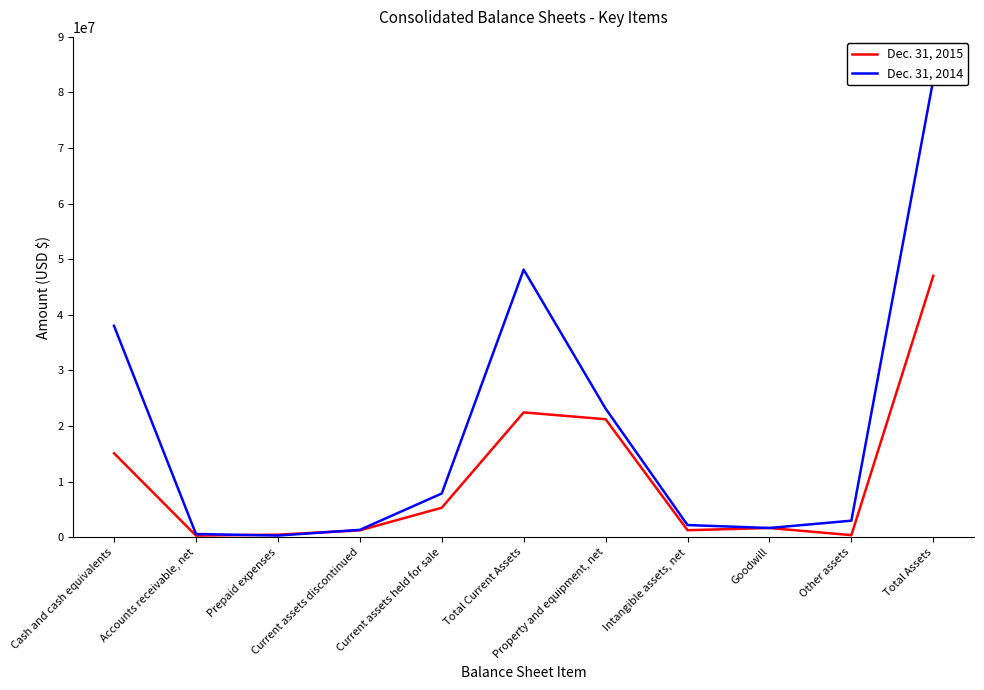

At which category does the chart reach its peak across all series?

Total Assets